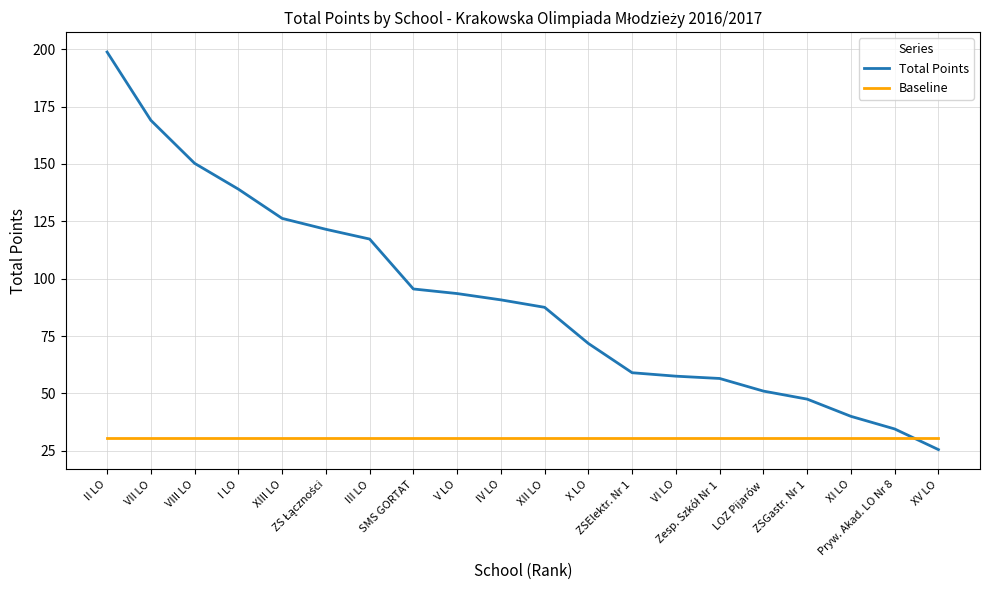

Which series has the widest spread of values?

Total Points